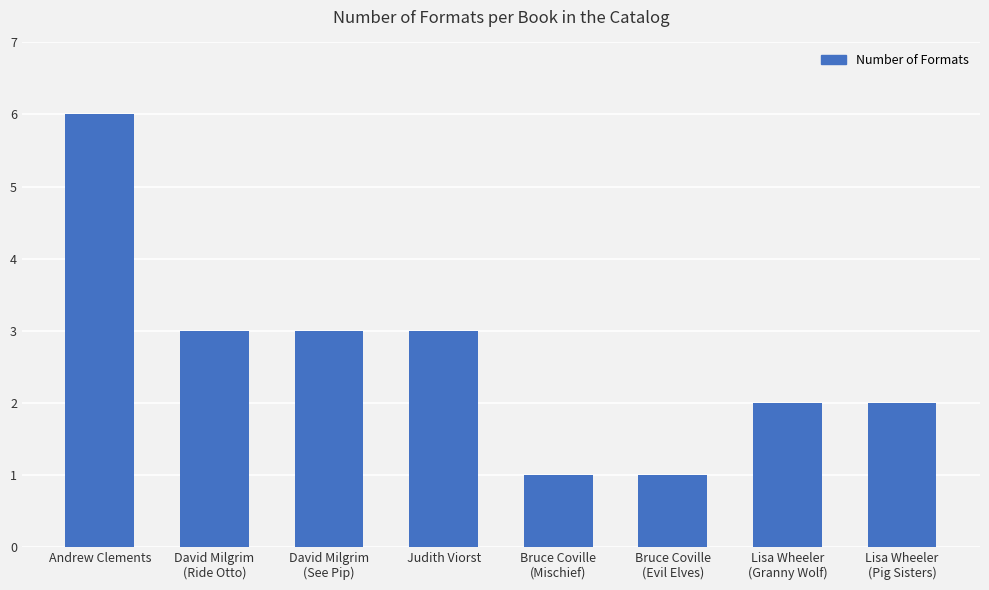

At which label does the data first exceed 3?

Andrew Clements